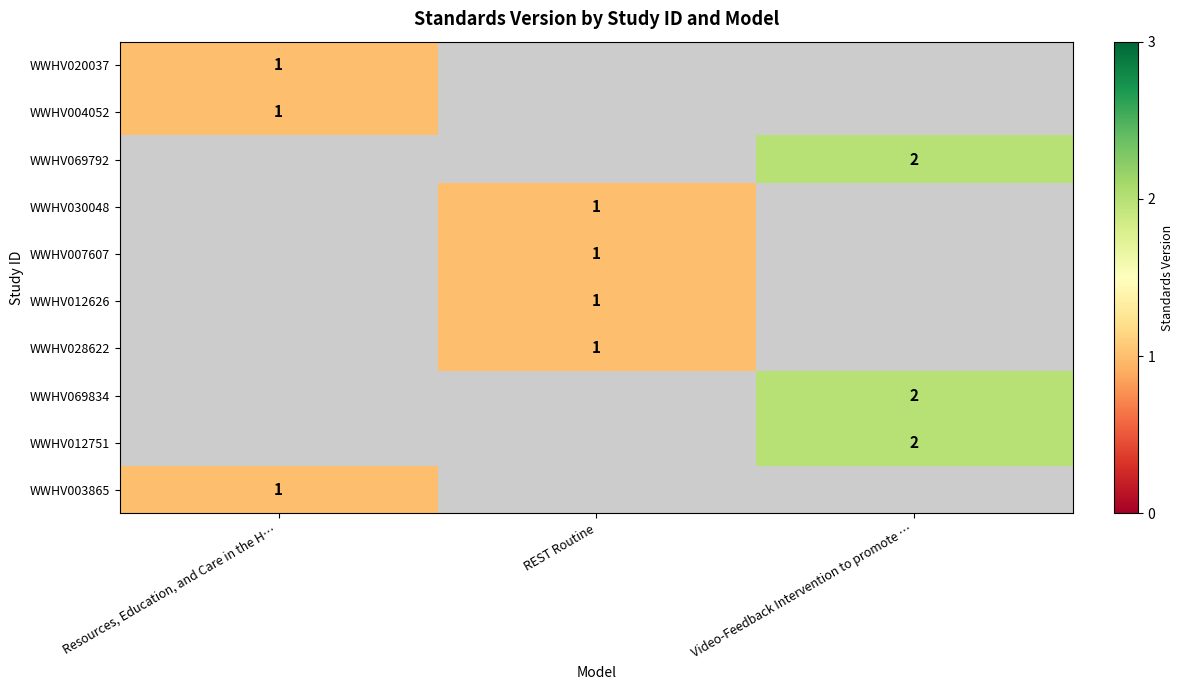

How many distinct data groups are displayed?

10